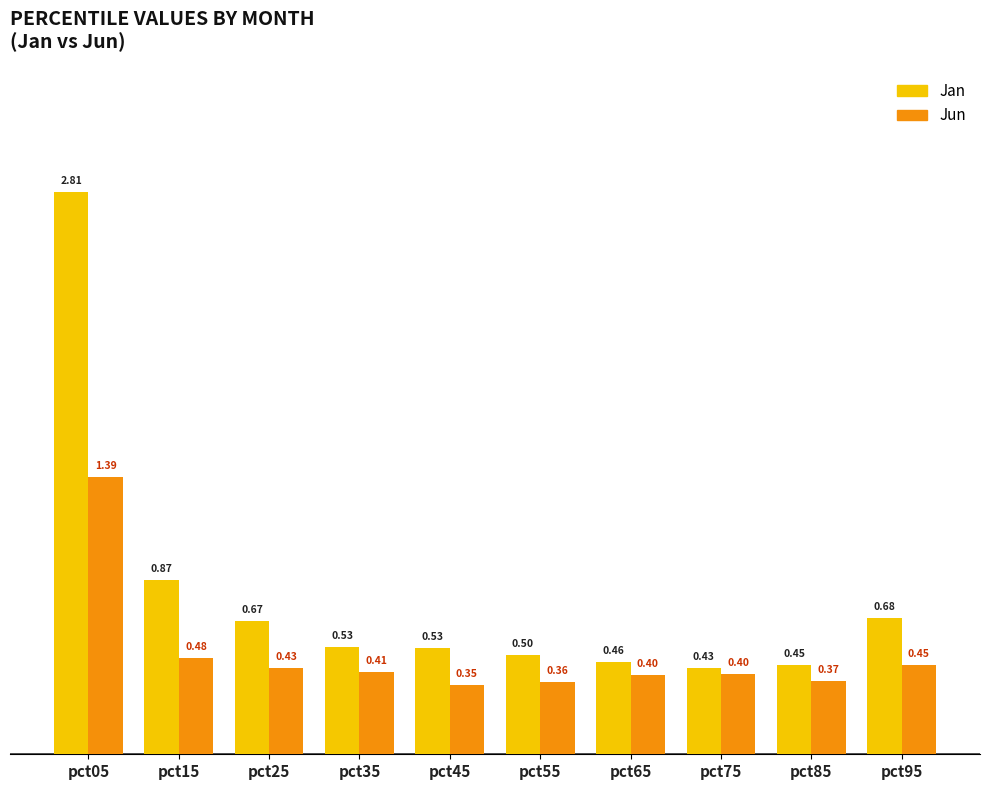

What is the sum of all Jan values?

7.9